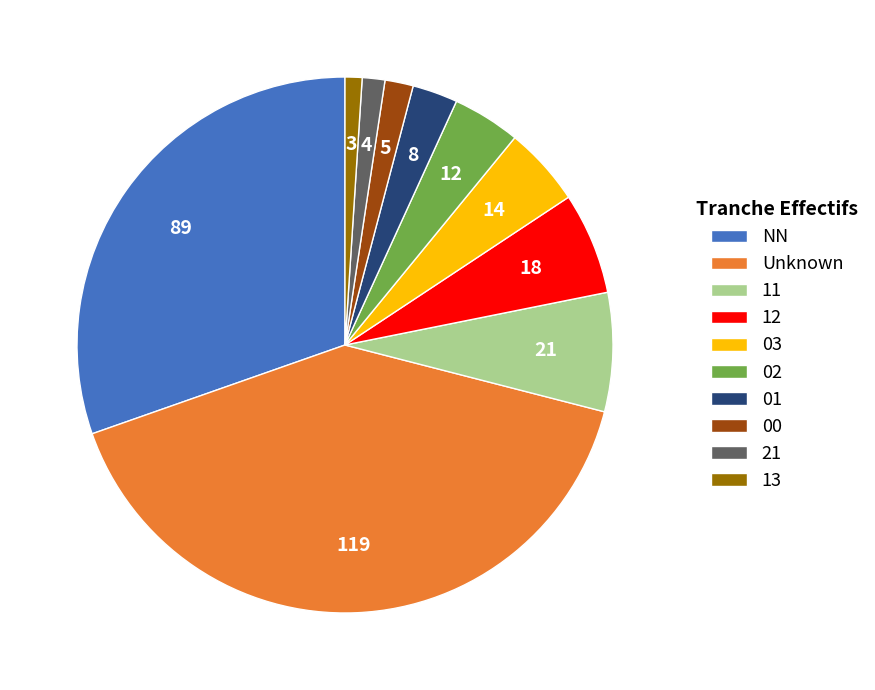

Does any single category account for the majority?

No